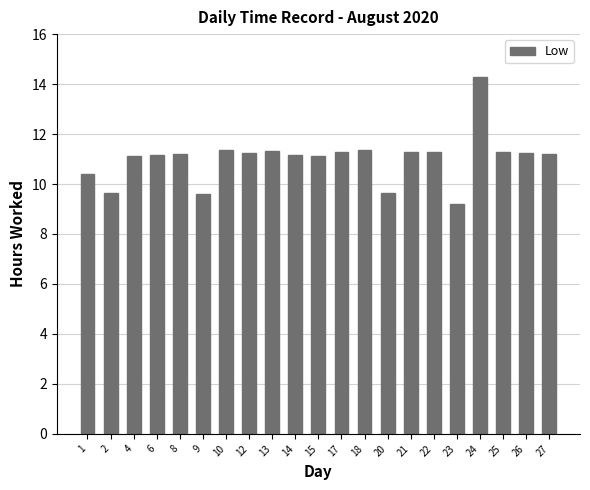

Where does the data first go above 11?

4